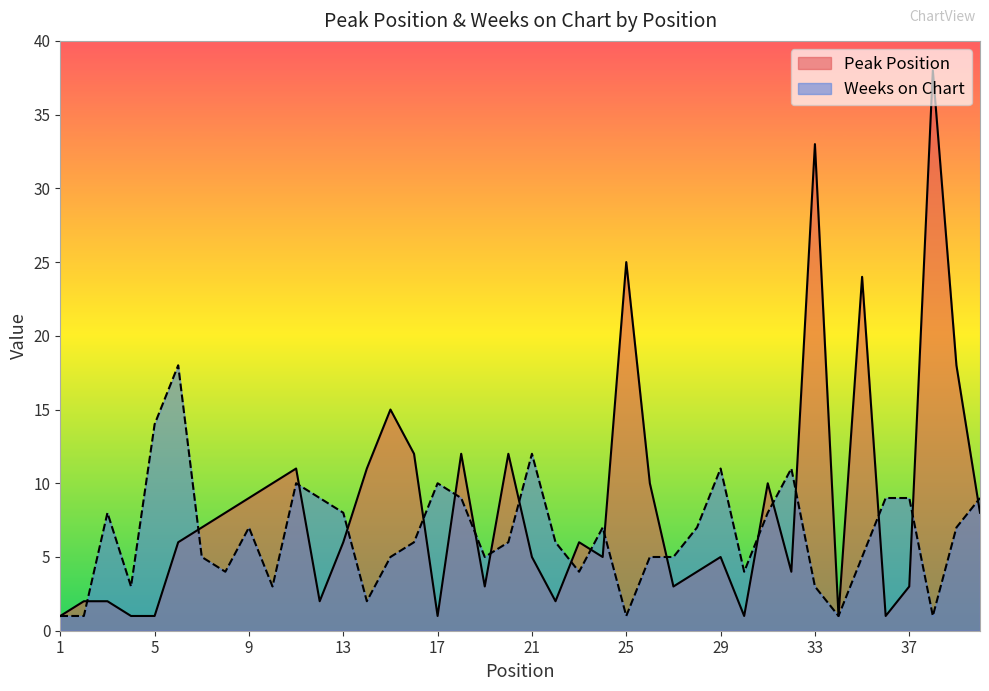

Rank the series at 15 from highest to lowest value.

Peak Position, Weeks on Chart